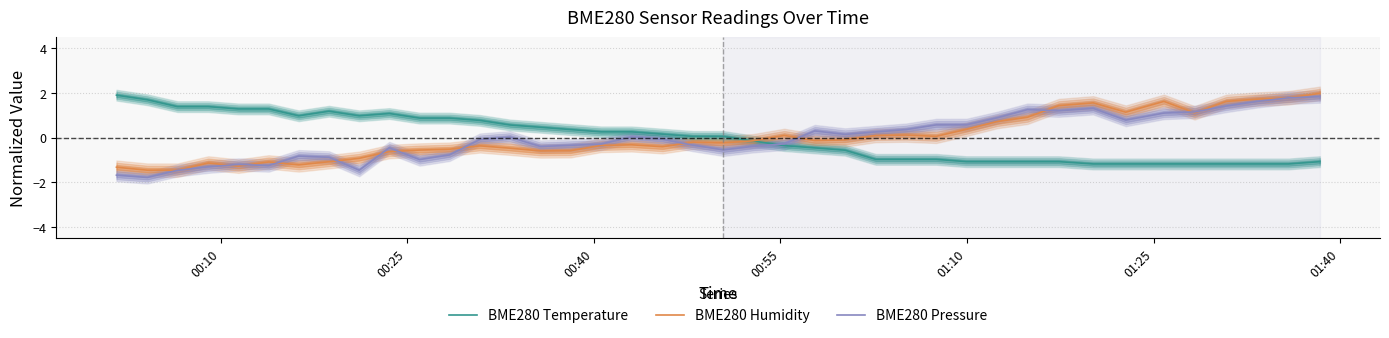

What is the lowest value of the BME280 Pressure series?

-1.8